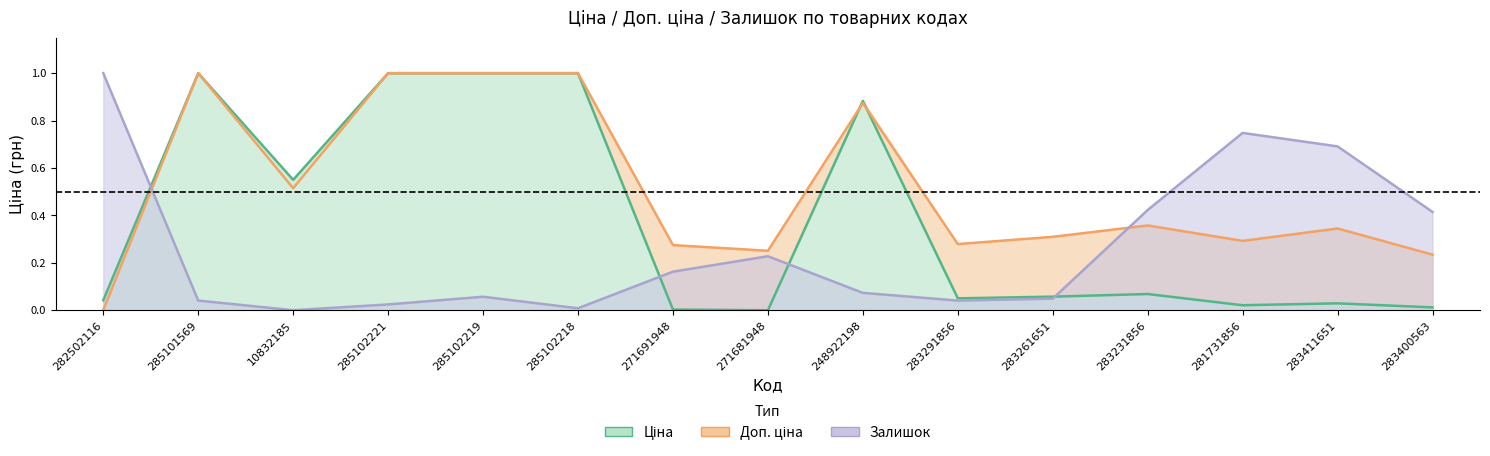

What is the total value across all series at 285102219?

2.1